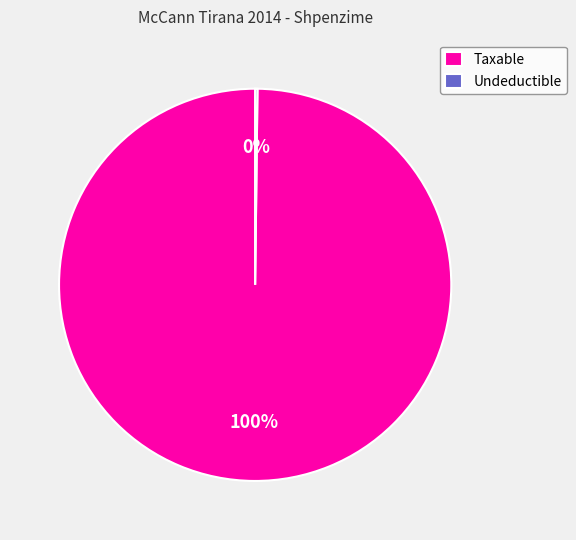

To the nearest percent, what portion does Taxable represent?

100%